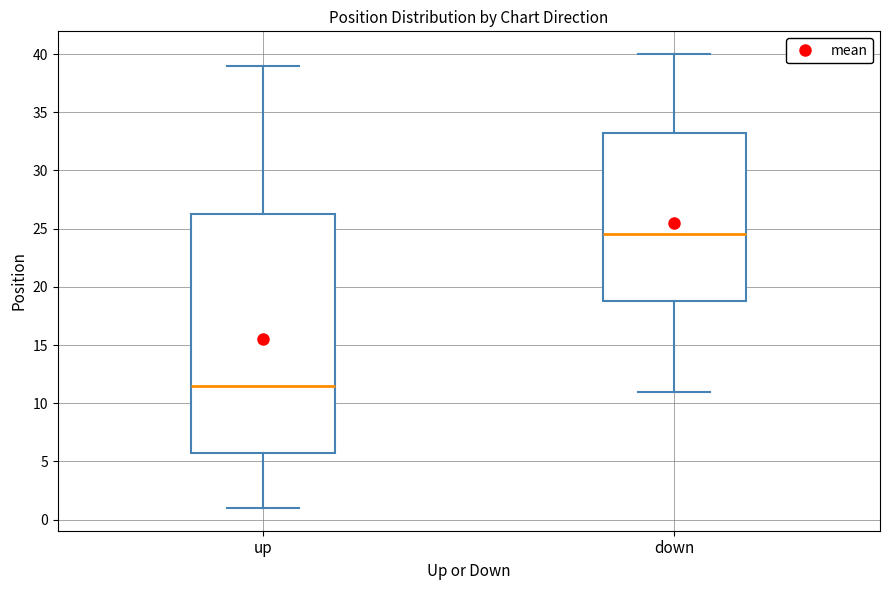

Which box's median line is the highest?

down